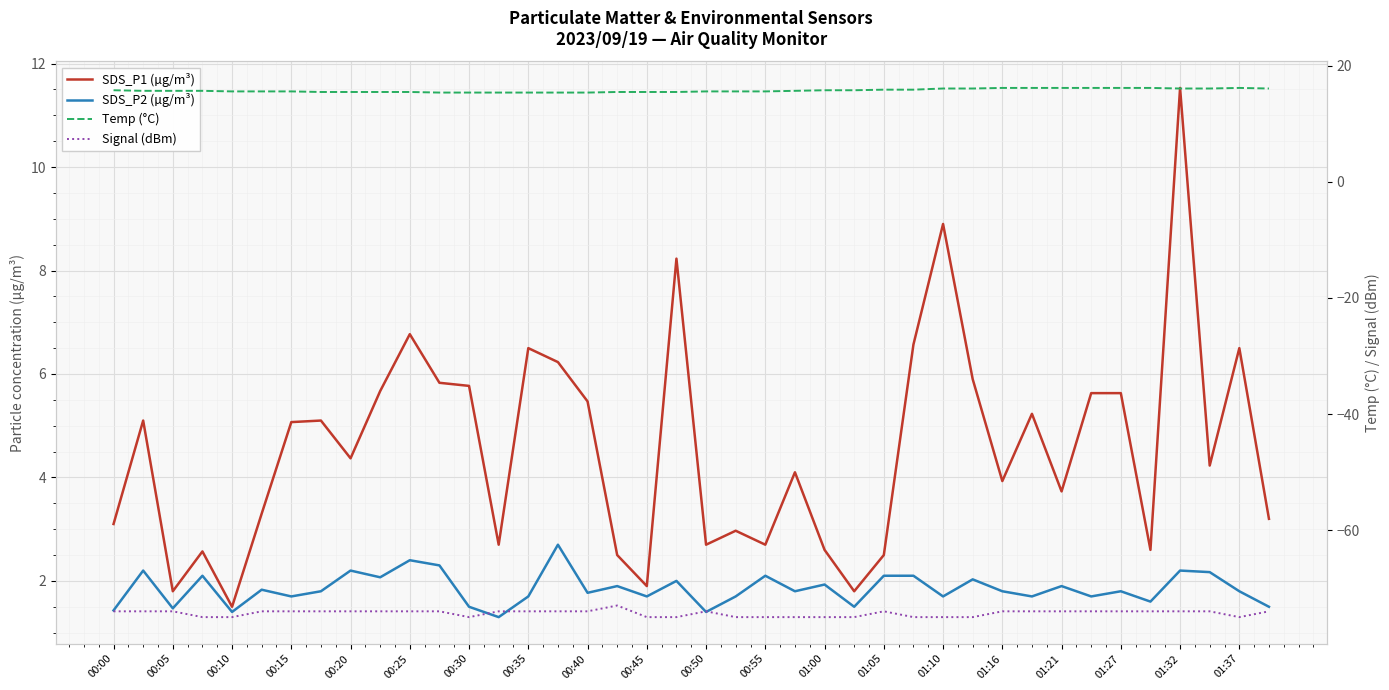

True or false: Signal (dBm) and SDS_P2 (µg/m³) intersect in this chart.

False